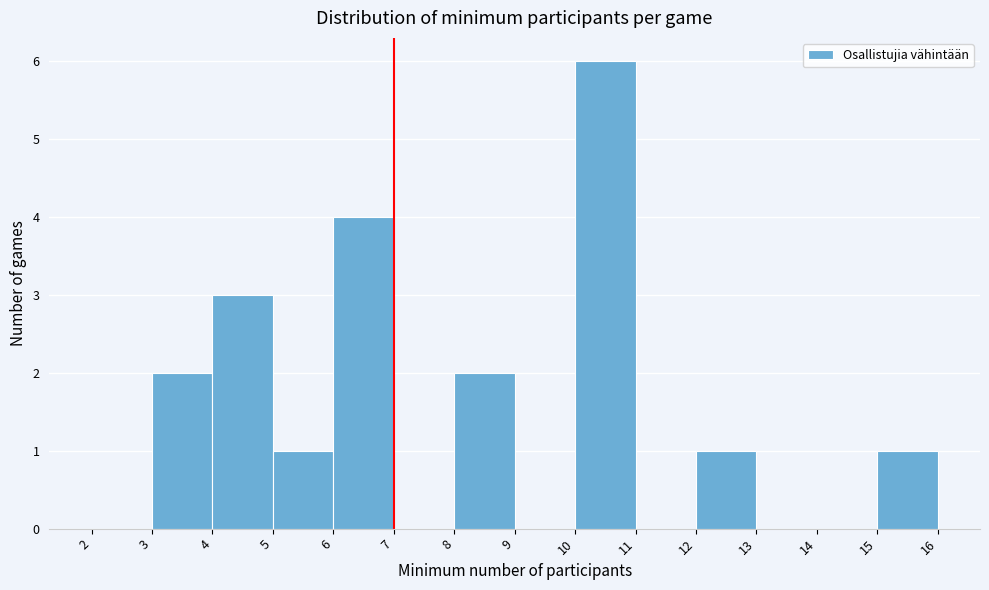

Reading left to right, transcribe this chart: for each bar, give the range it covers on the x-axis and its height. The values are not printed on the chart, so give them approximately, as read against the axis.

2 to 3: 0
3 to 4: 2
4 to 5: 3
5 to 6: 1
6 to 7: 4
7 to 8: 0
8 to 9: 2
9 to 10: 0
10 to 11: 6
11 to 12: 0
12 to 13: 1
13 to 14: 0
14 to 15: 0
15 to 16: 1